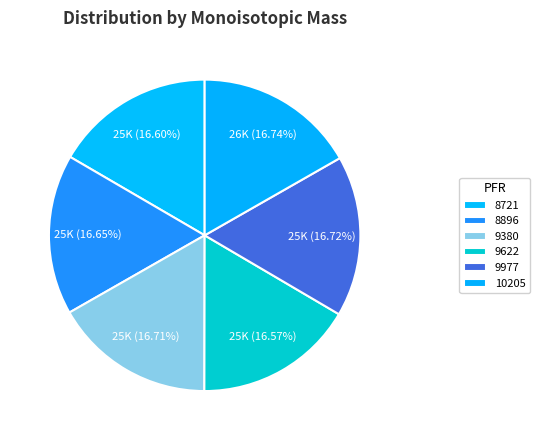

Which category has the smallest portion of the pie?

9622